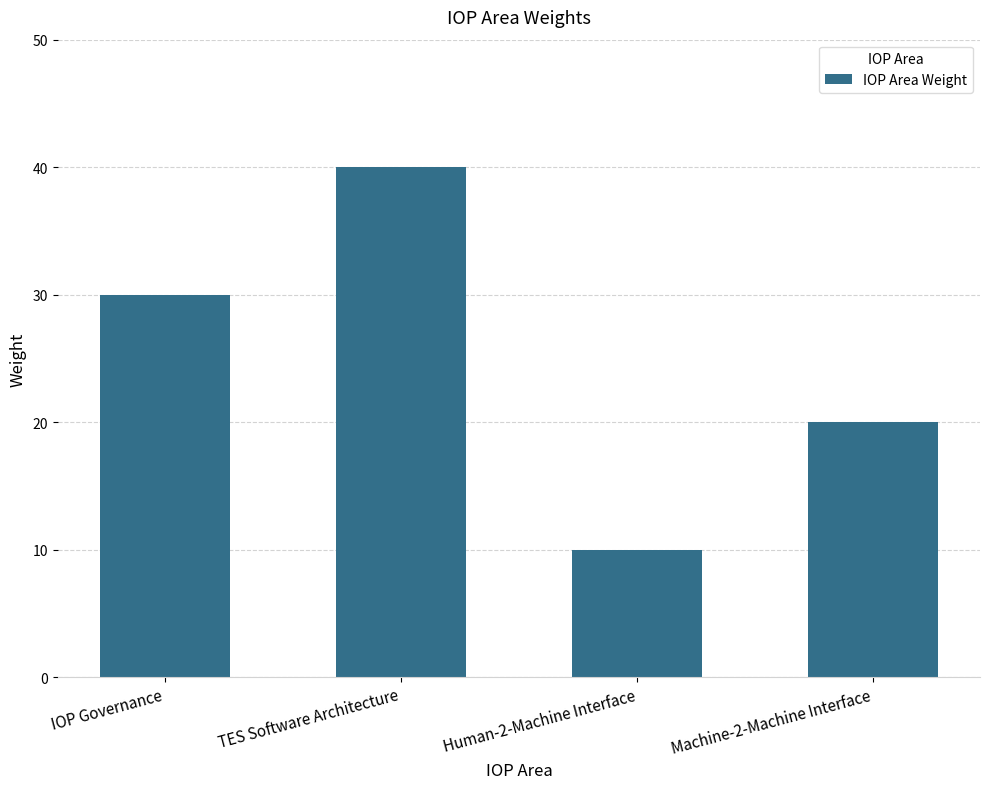

What is the change in value from IOP Governance to TES Software Architecture?

+10